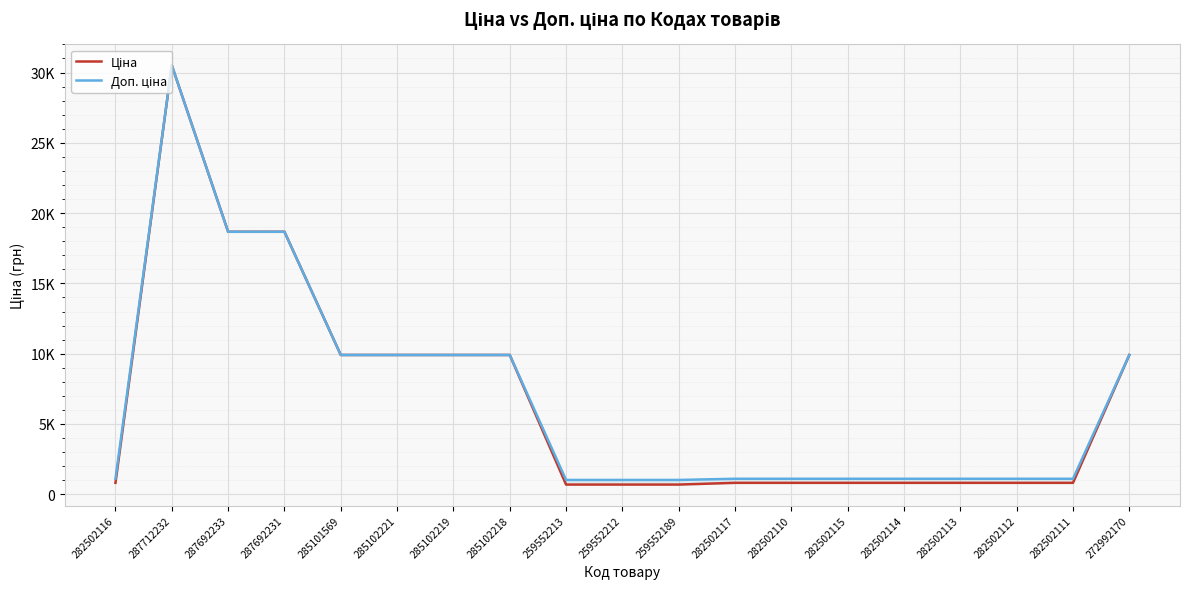

What is the value of the Доп. ціна point at the 1st from the left?

1101.8